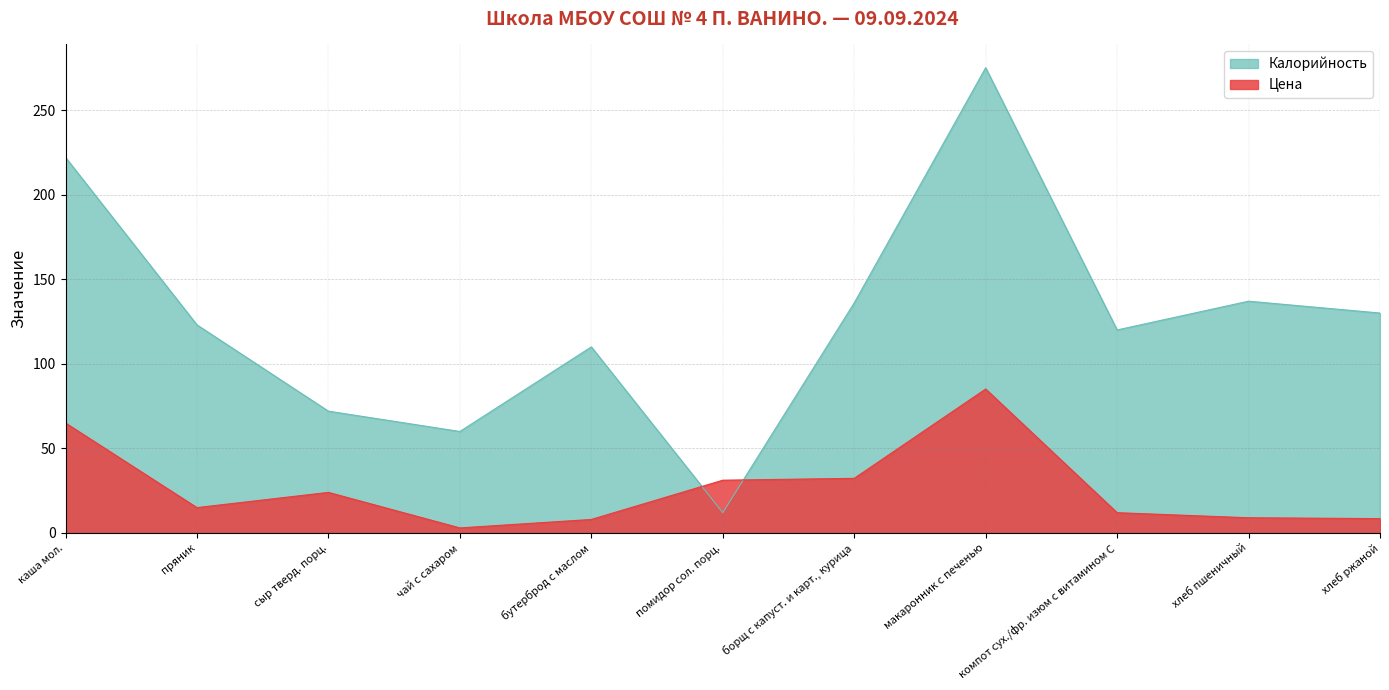

Does the chart display data point markers on the line(s)?

No